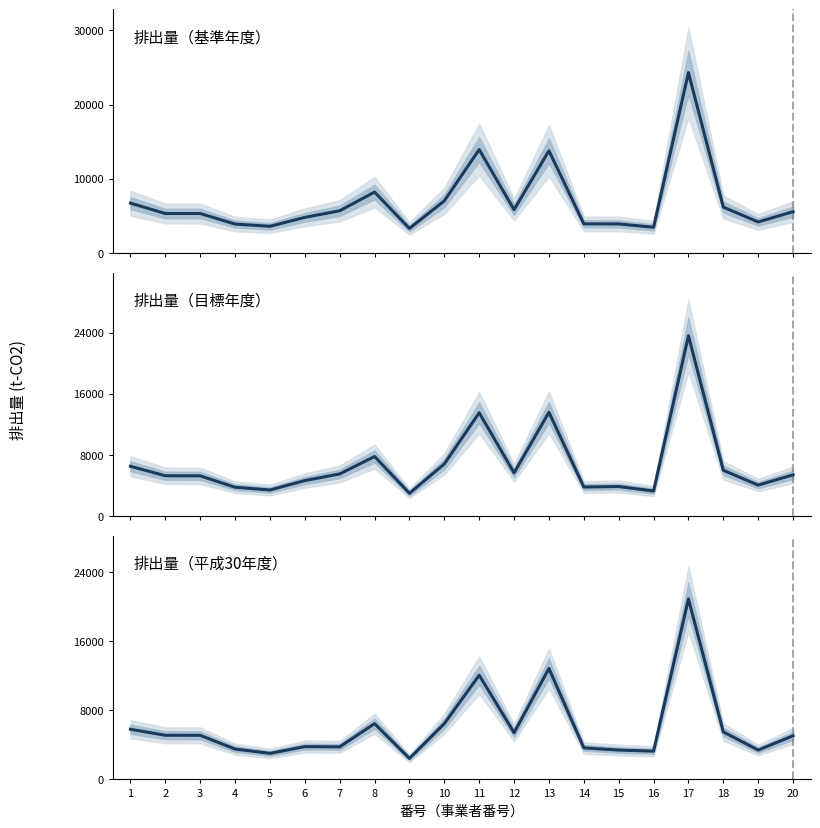

Reading left to right, extract all data points from this chart.

排出量（基準年度）: 6730.0	5333.0	5332.0	3910.0	3611.0	4810.0	5702.0	8220.0	3317.0	7042.0	13948.0	5847.0	13793.0	3940.0	3926.0	3480.0	24321.0	6194.9	4197.0	5582.0
排出量（目標年度）: 6530.0	5295.0	5279.0	3792.0	3430.0	4666.0	5530.0	7809.0	3000.0	6831.0	13530.0	5671.0	13586.0	3821.0	3887.0	3300.0	23591.0	6009.0	4071.0	5414.0
排出量（平成30年度）: 5803.0	5109.0	5104.0	3513.0	3017.0	3796.0	3769.0	6454.0	2434.0	6455.0	12060.0	5413.0	12840.0	3652.0	3397.0	3270.0	20889.0	5493.3	3396.0	5051.0